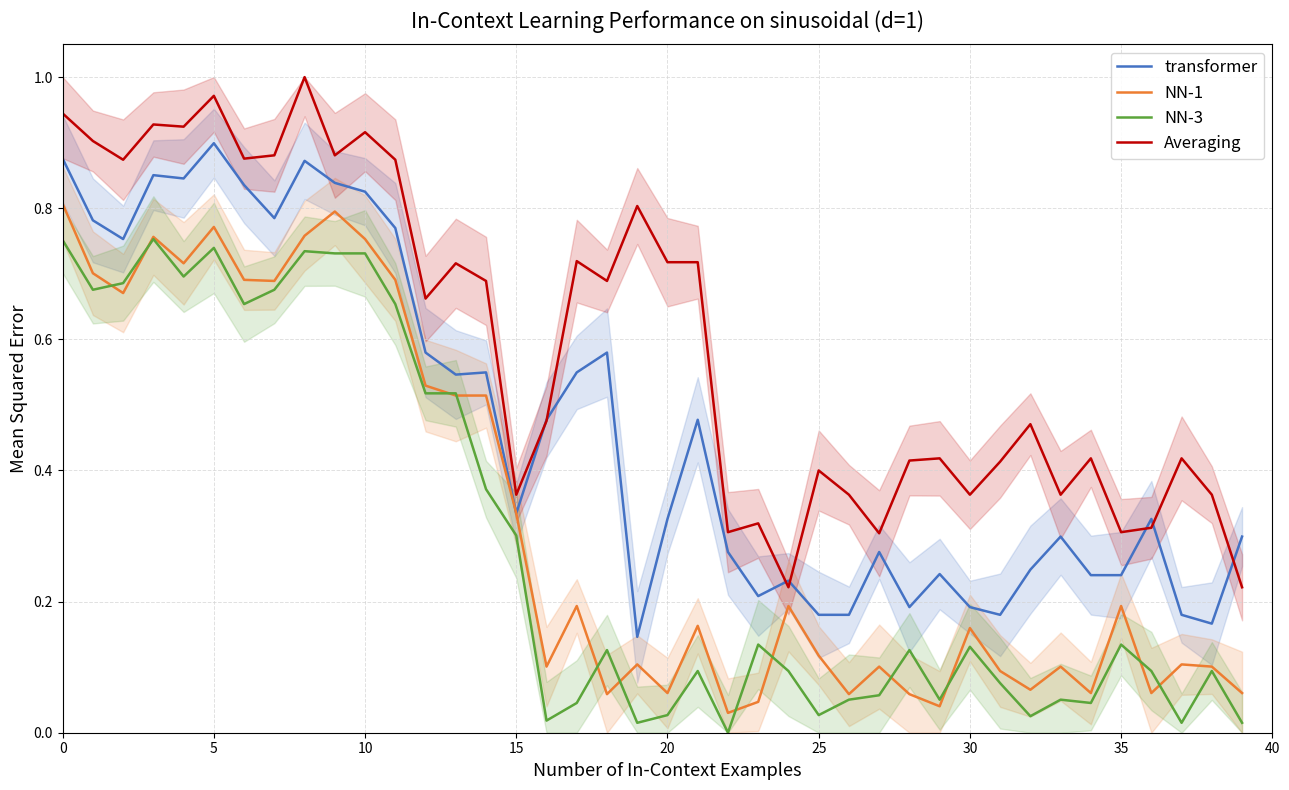

True or false: NN-1 and Averaging intersect in this chart.

False